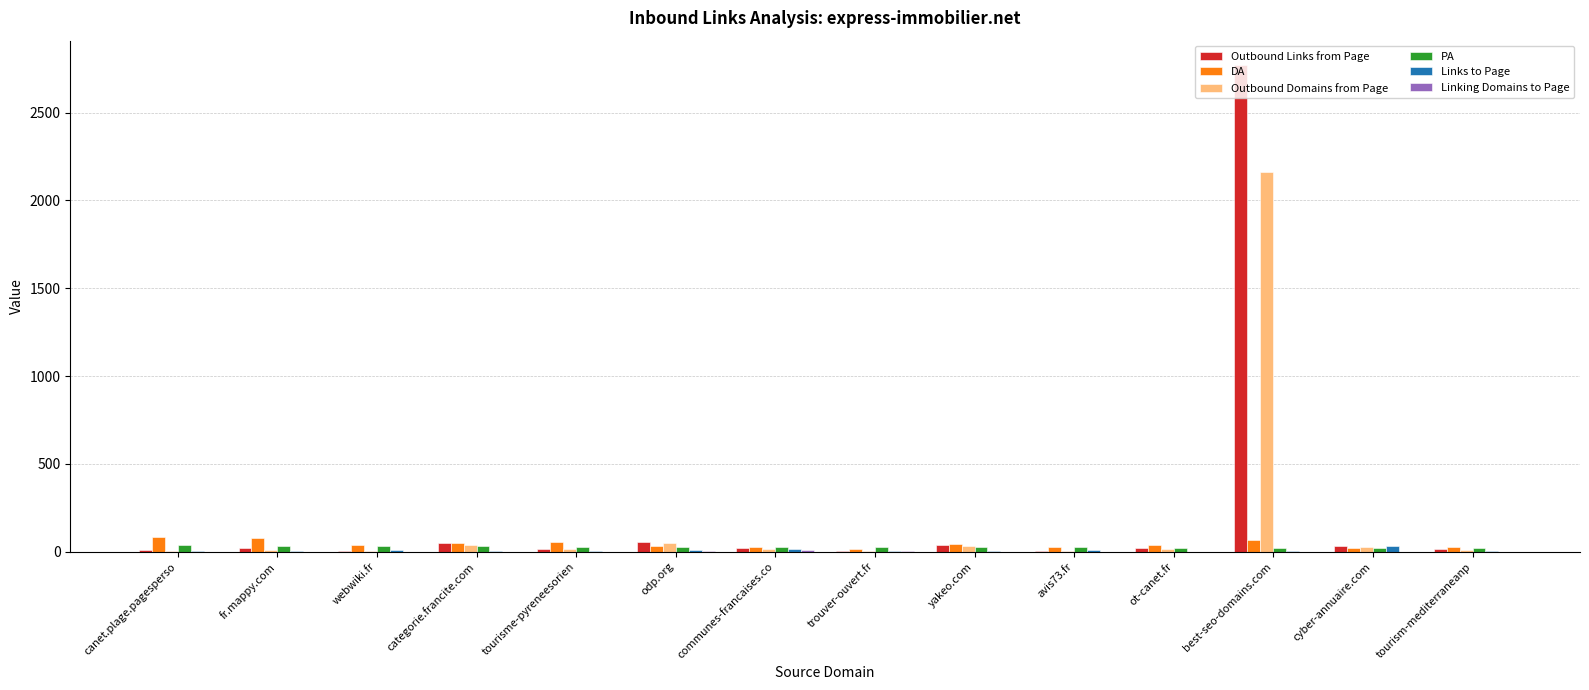

At which category is the sum across all series the highest?

best-seo-domains.com